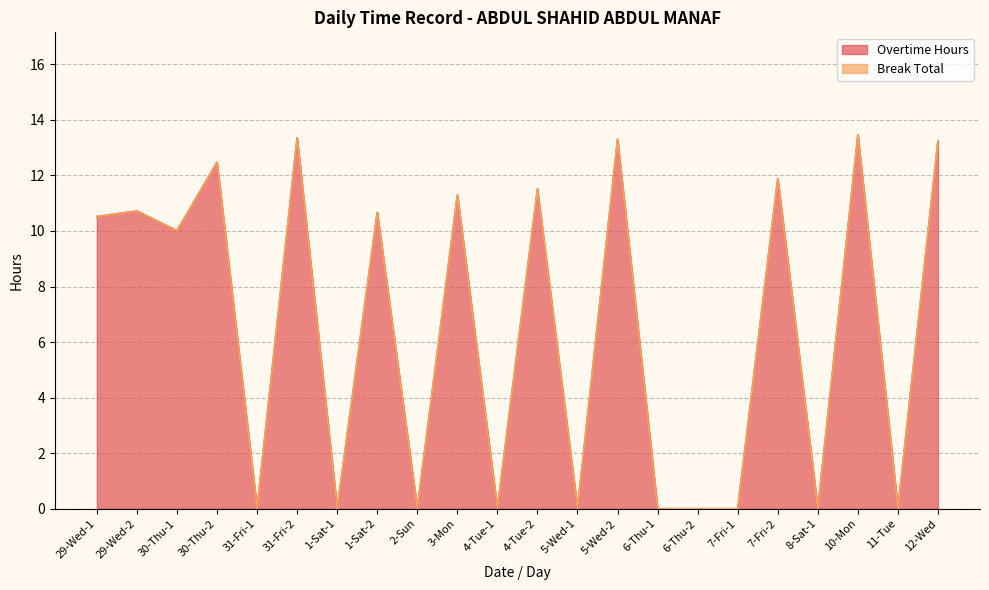

At which category does the data reach its first local peak?

29-Wed-2